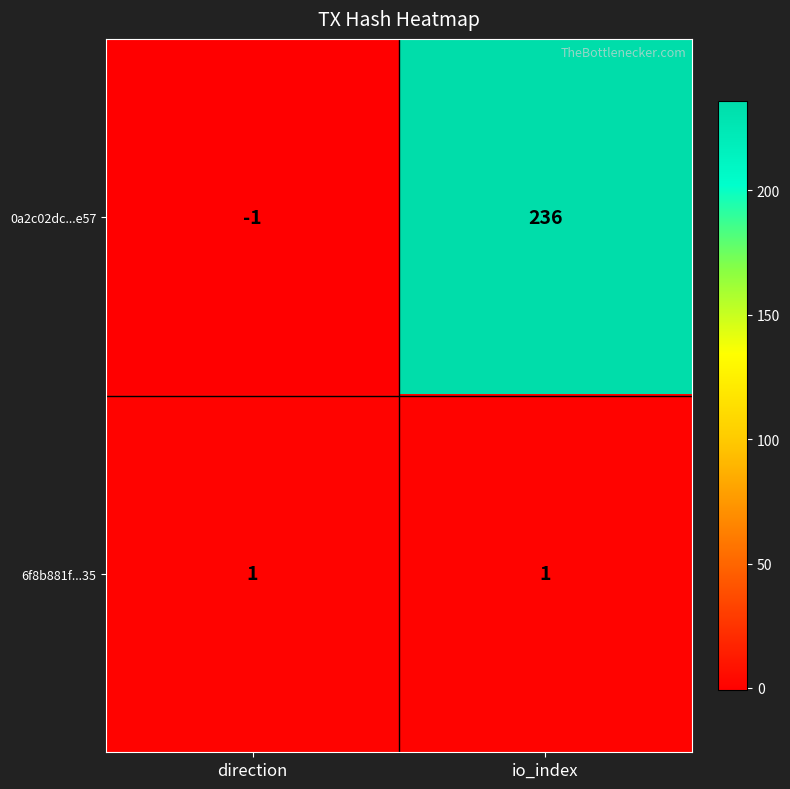

Which series has the widest spread of values?

0a2c02dc...e57